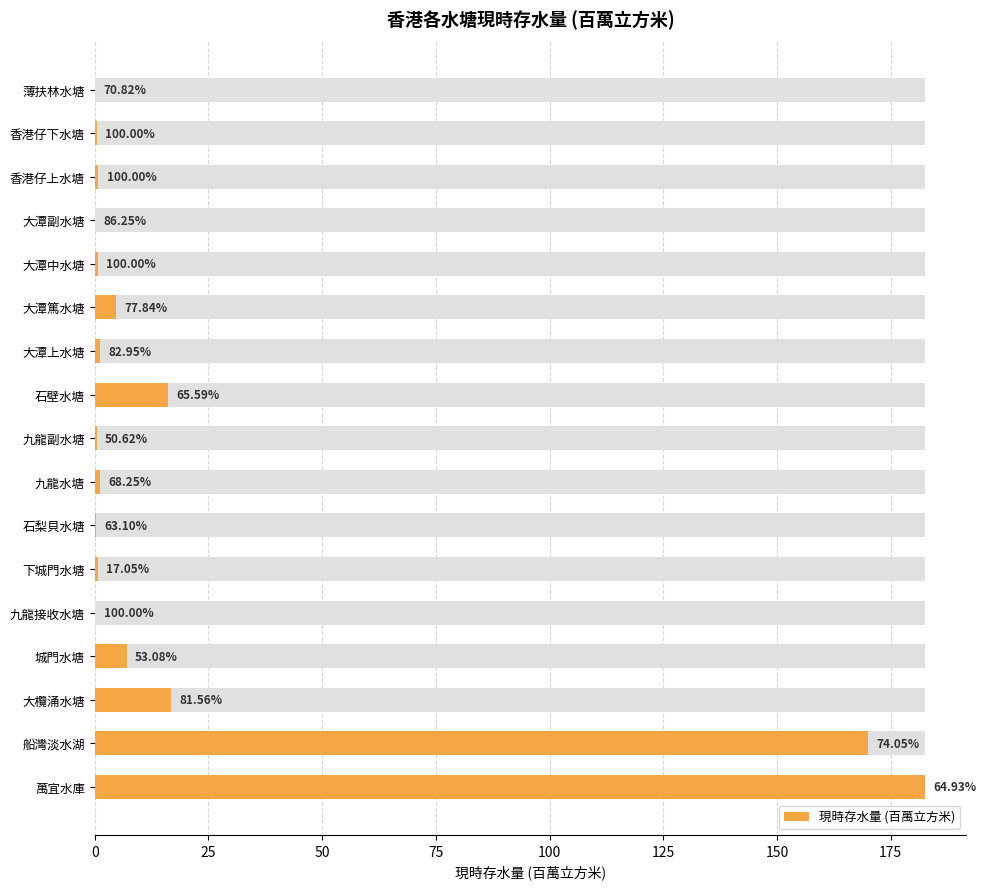

What is the difference between the maximum and minimum values?

182.5